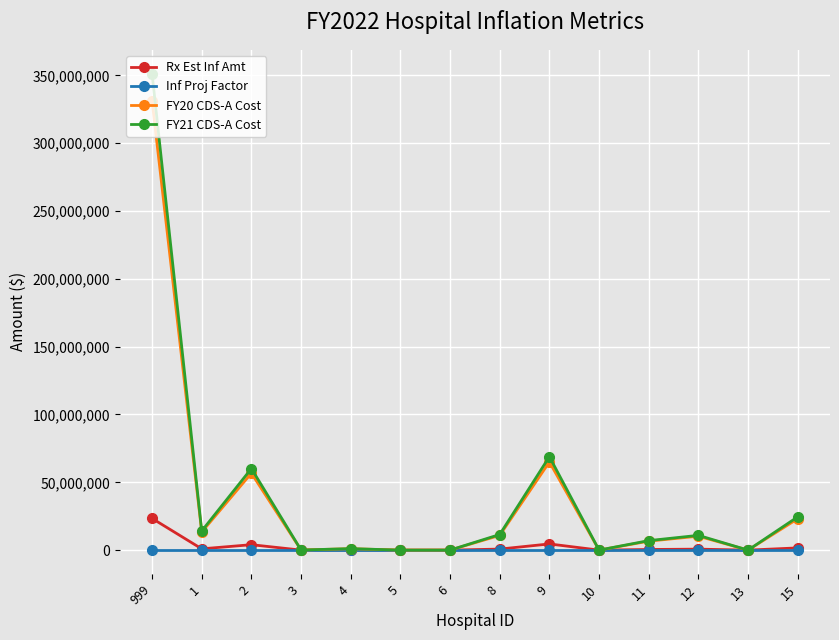

The value of Inf Proj Factor at 13 is 0.0. True or false?

True